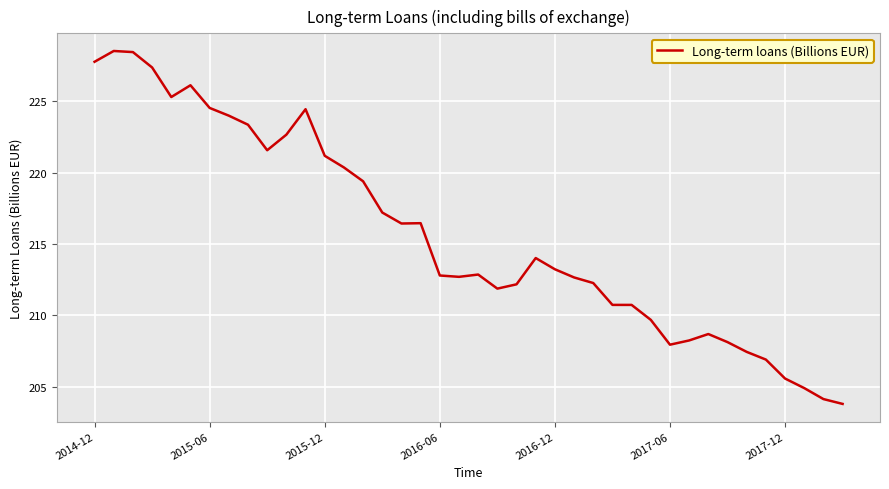

What is the greatest value displayed?

228.5